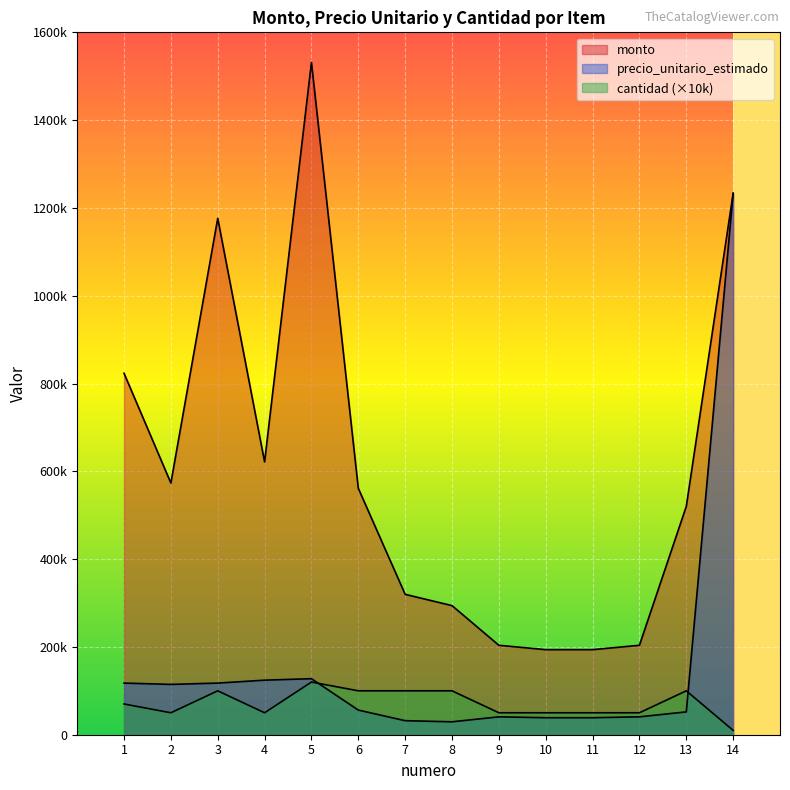

What is the sum of all monto values?

8449925